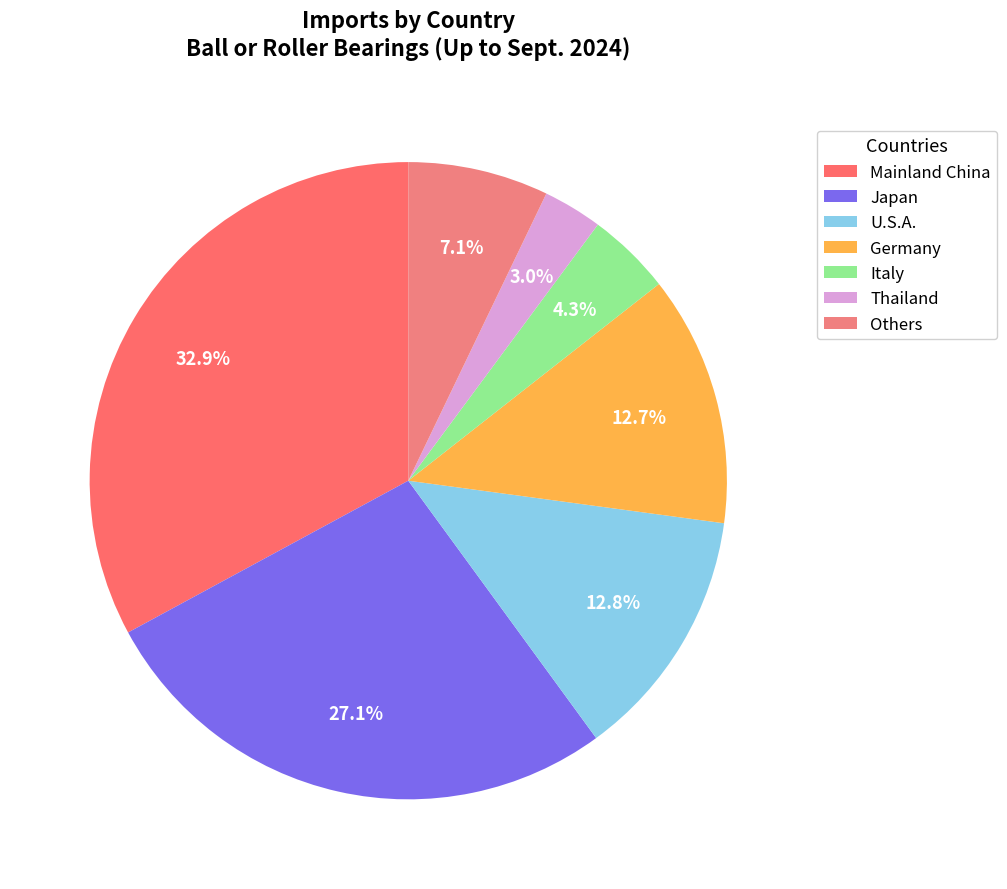

To the nearest percent, what is the difference between the largest and smallest slice percentages?

30%